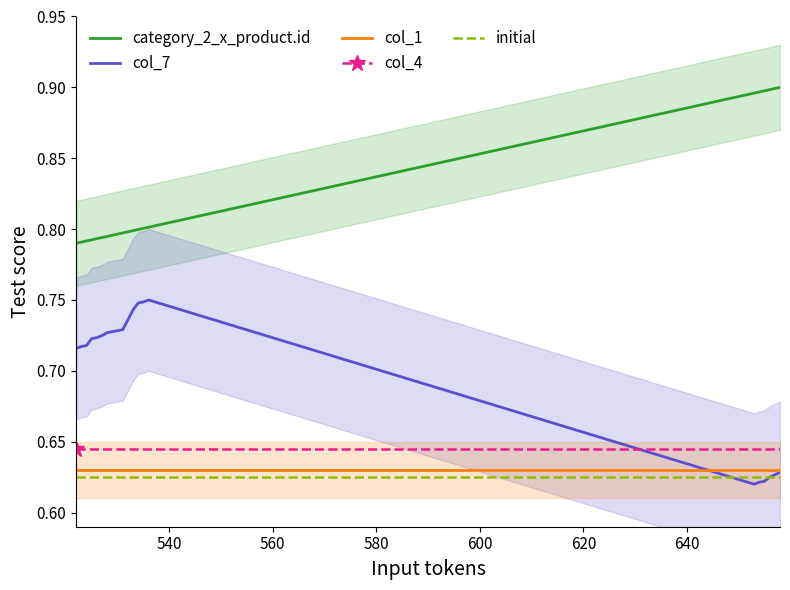

True or false: col_4 and initial cross at least once.

False